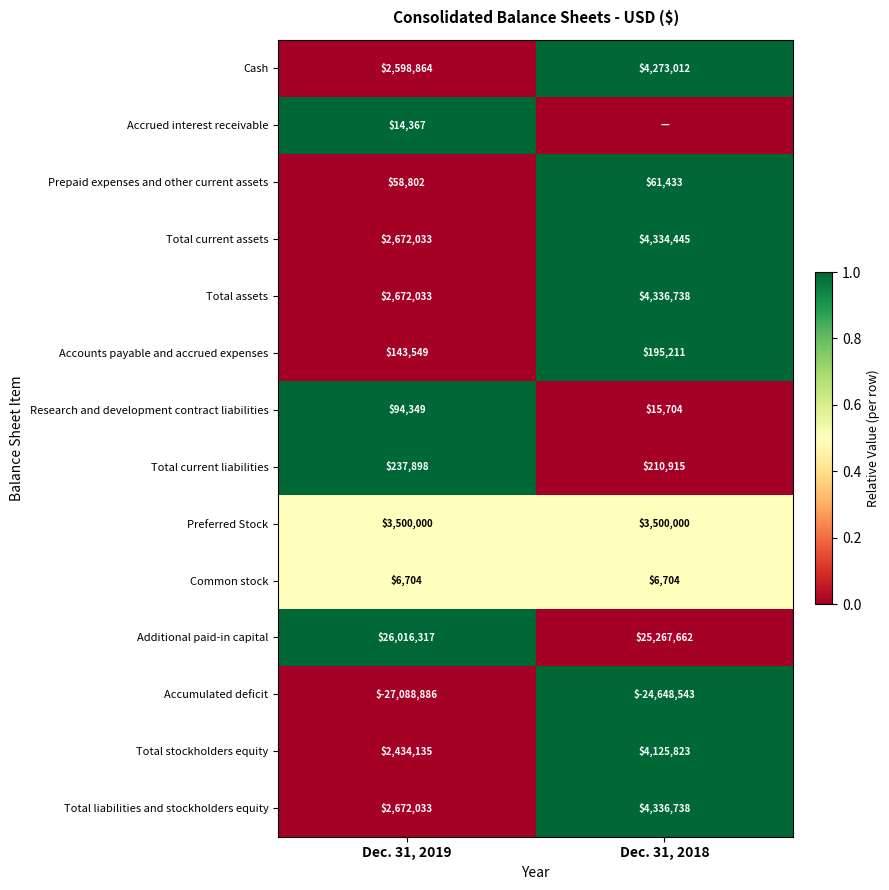

At how many categories does at least one series exceed 0?

2